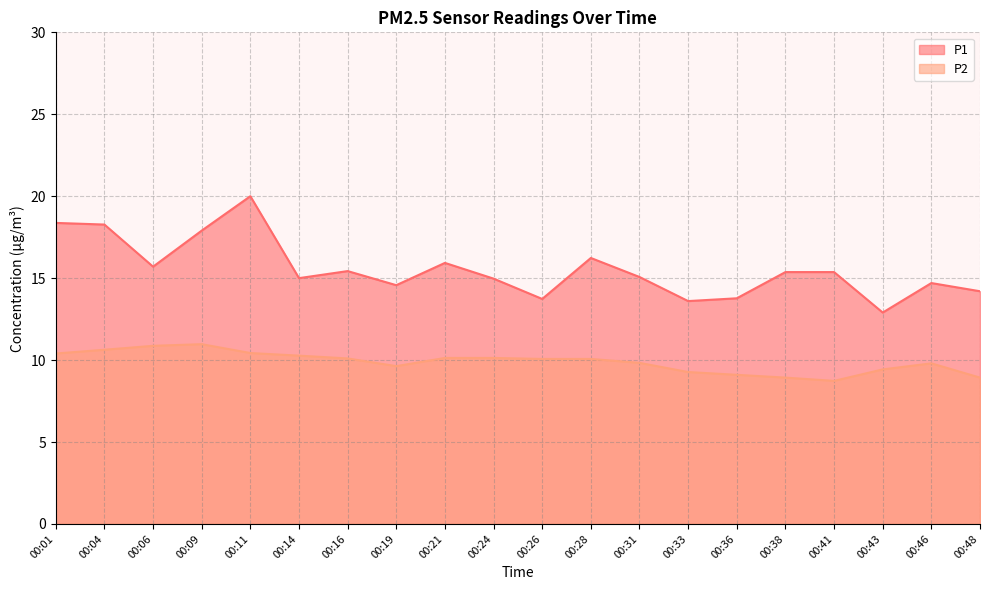

Where is the first local minimum for P2?

00:19